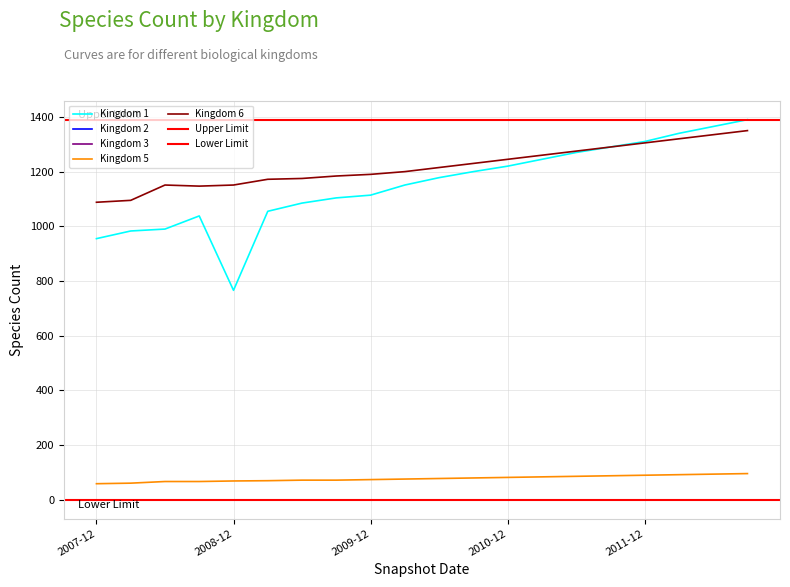

At which label is 1 closest to 1078?

6